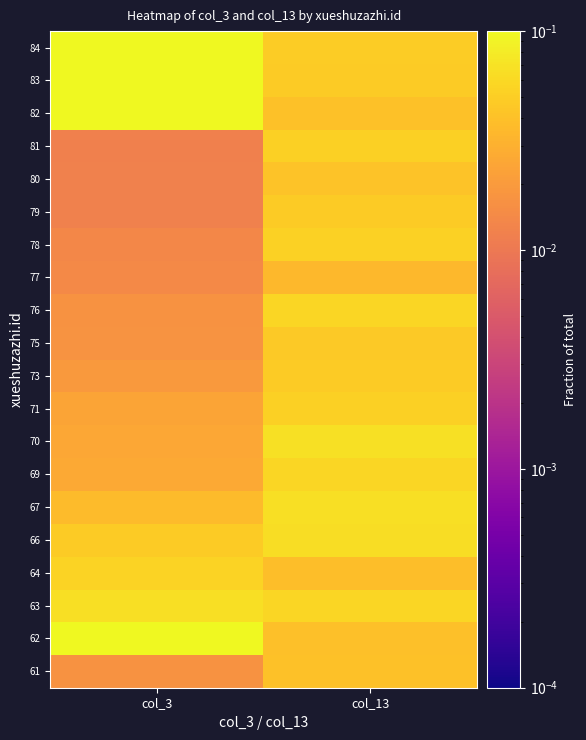

How many series are shown in this chart?

20